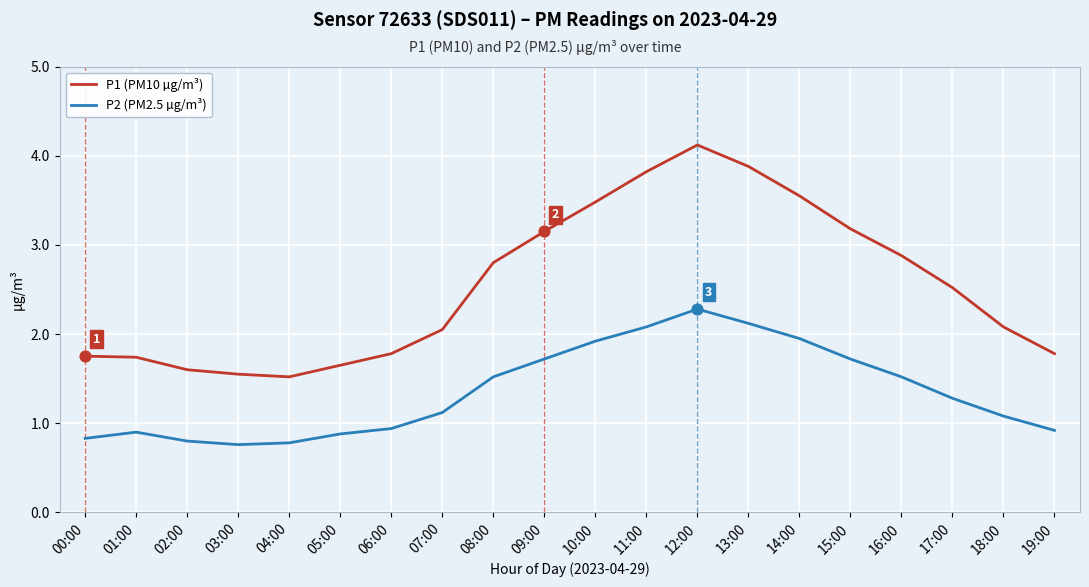

Which series has the largest total across all categories?

P1 (PM10 µg/m³)